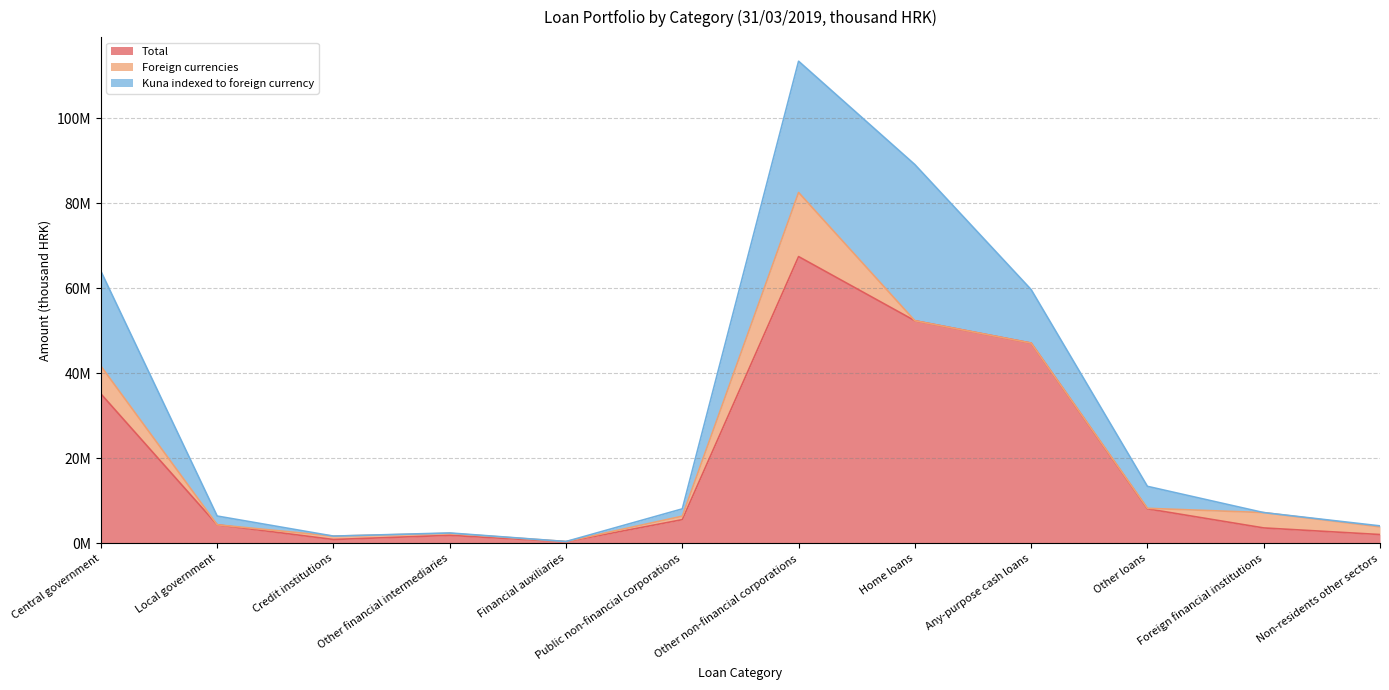

Does the chart have visible grid lines?

Yes